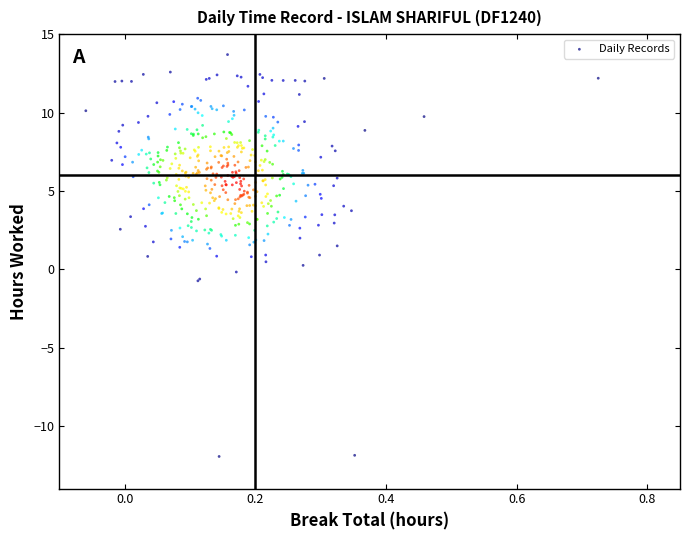

What is the range of Y values (max minus min)?

25.6